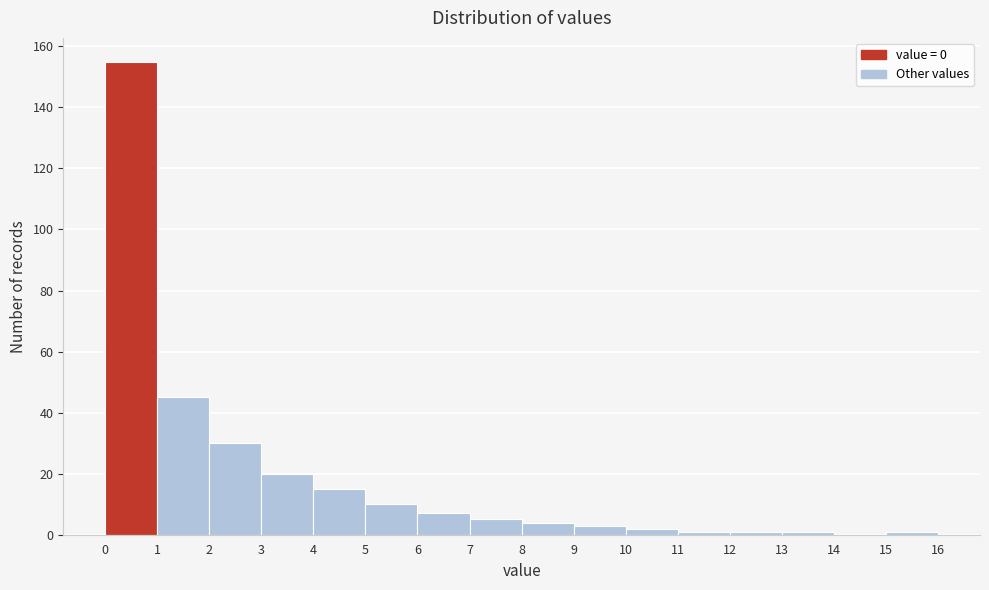

Over which range of the x-axis is the bar tallest?

0 to 1